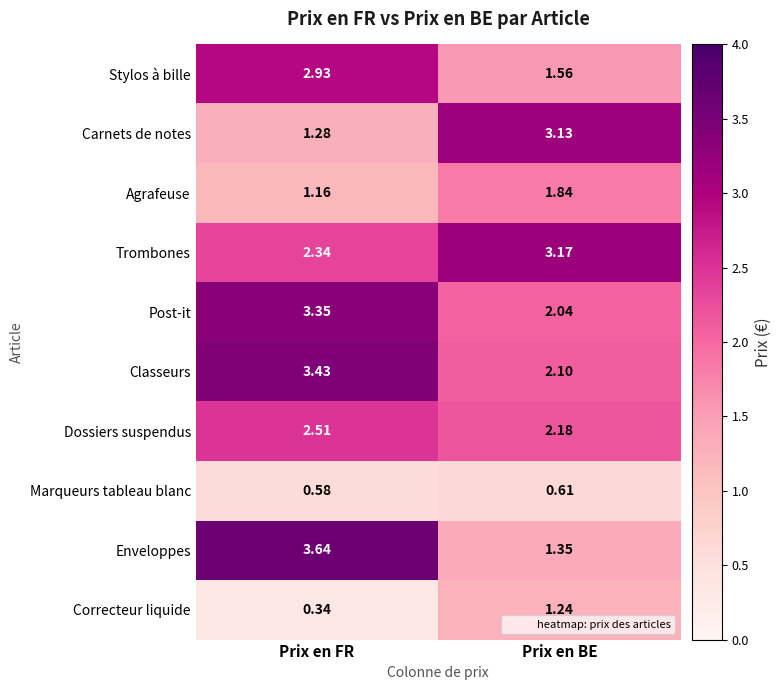

How many data points does each series have?

2